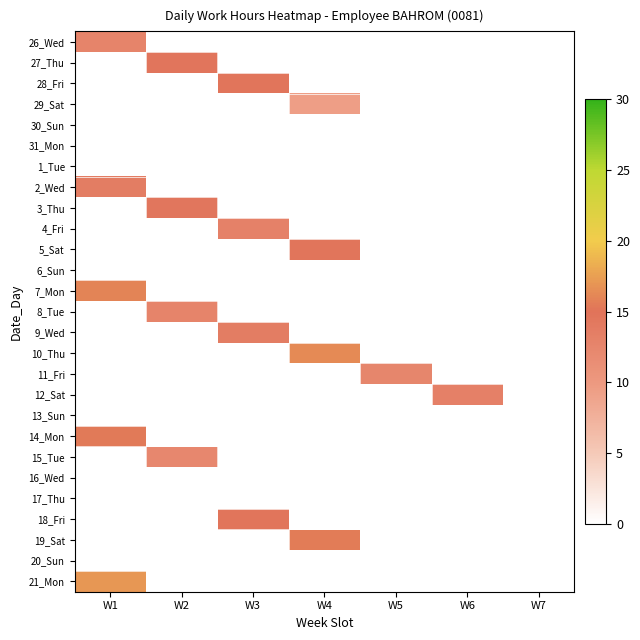

Count the number of data series in this chart.

27